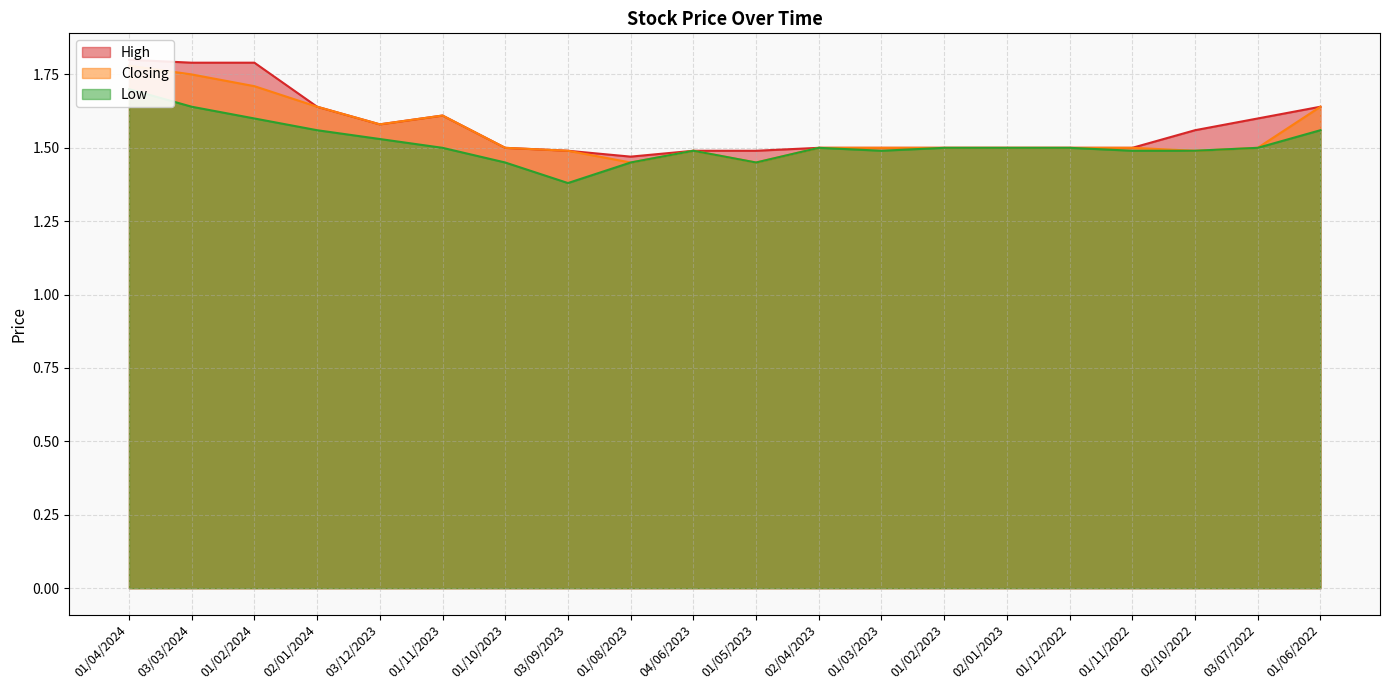

Where is Closing nearest to the value 1?

01/08/2023